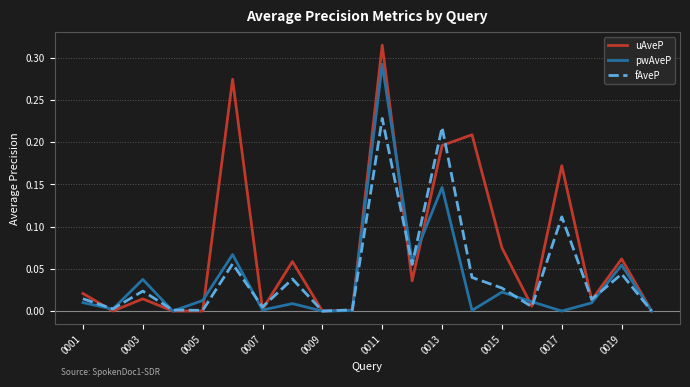

Which series has the widest spread of values?

uAveP